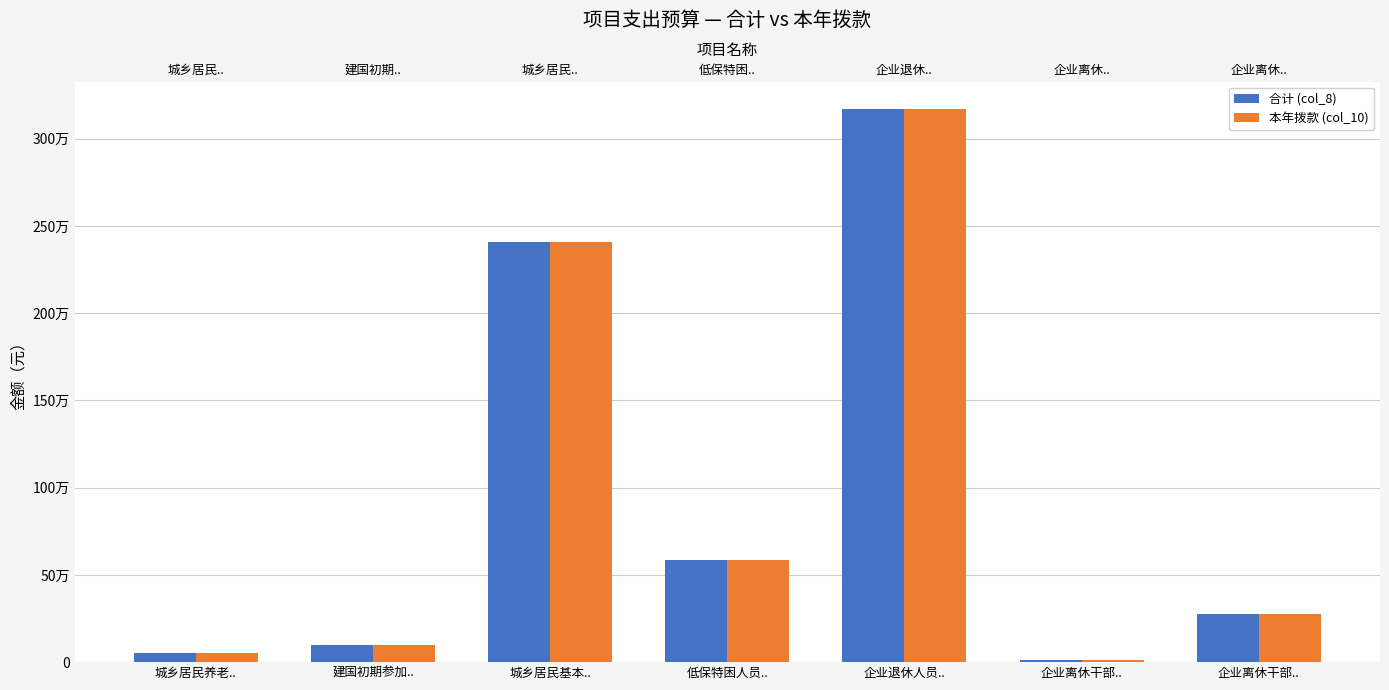

Is it true that 合计 (col_8) equals 585000.0 at 低保特困人员..?

True